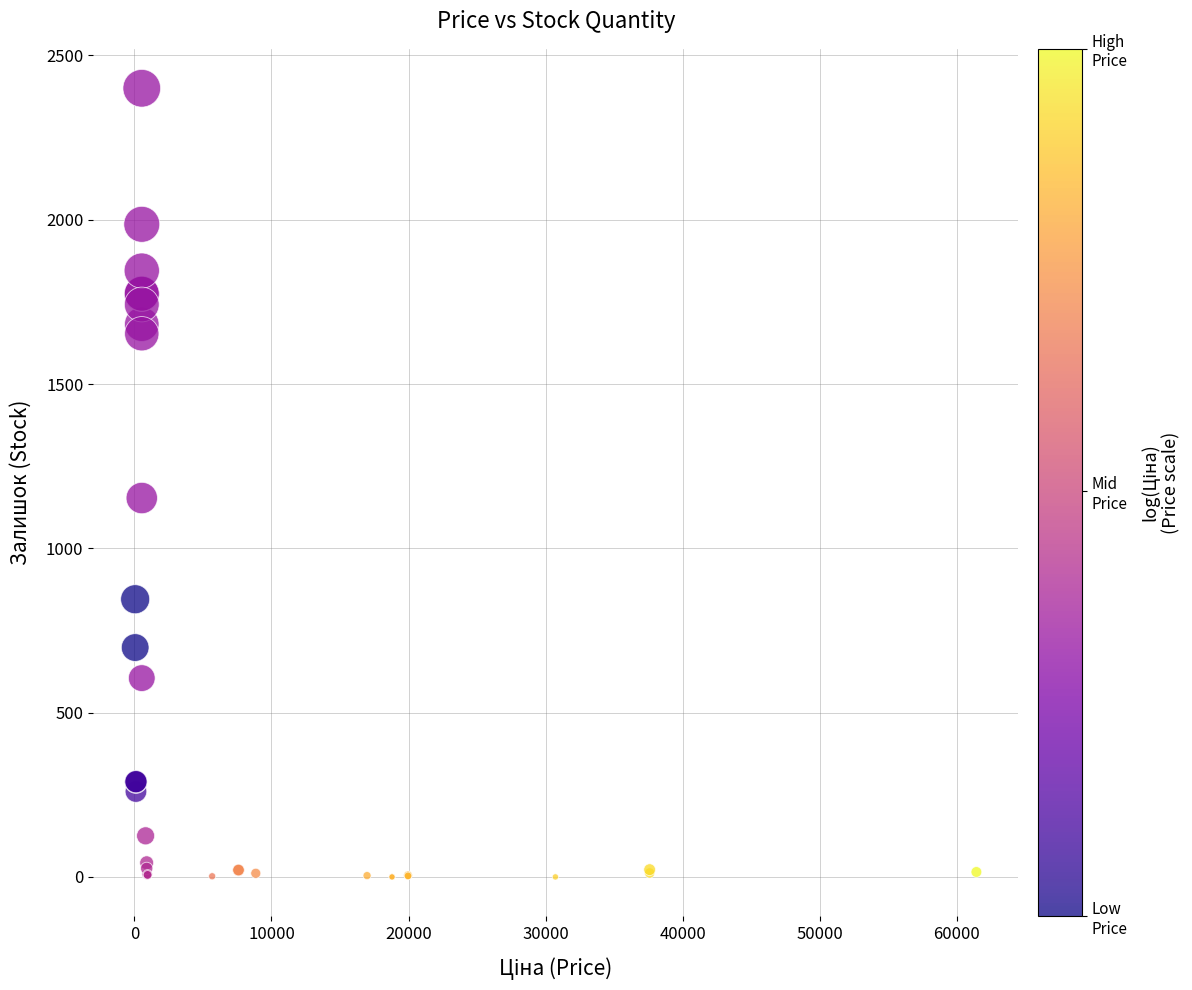

What Y value in the scatter plot is closest to 1200?

1153